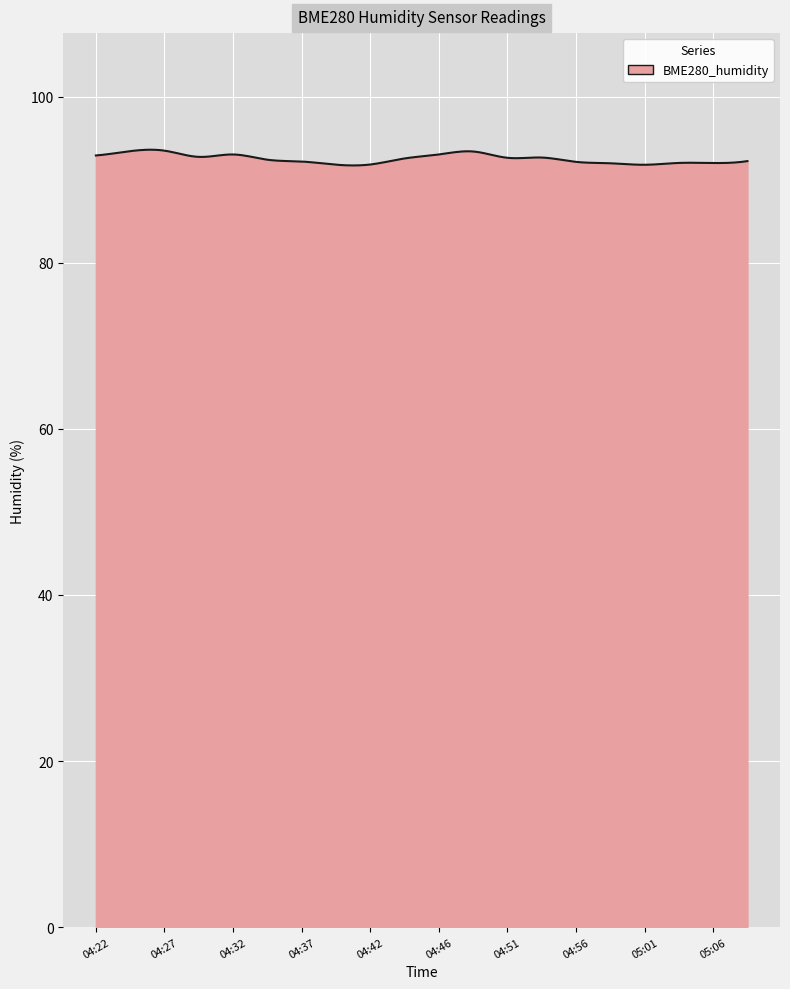

What is the greatest value displayed?

93.6